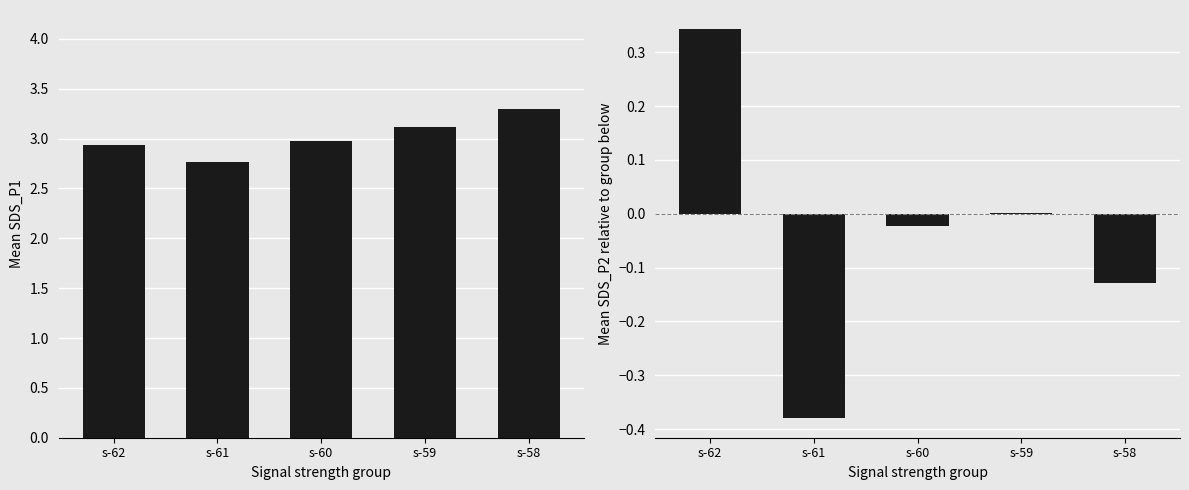

What is the total value across all series at s-58?

3.2